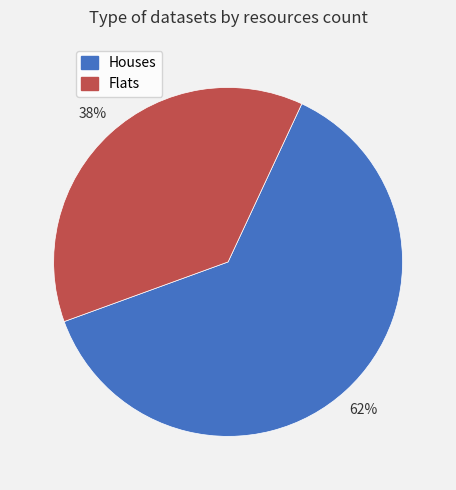

Which category accounts for the majority?

Houses